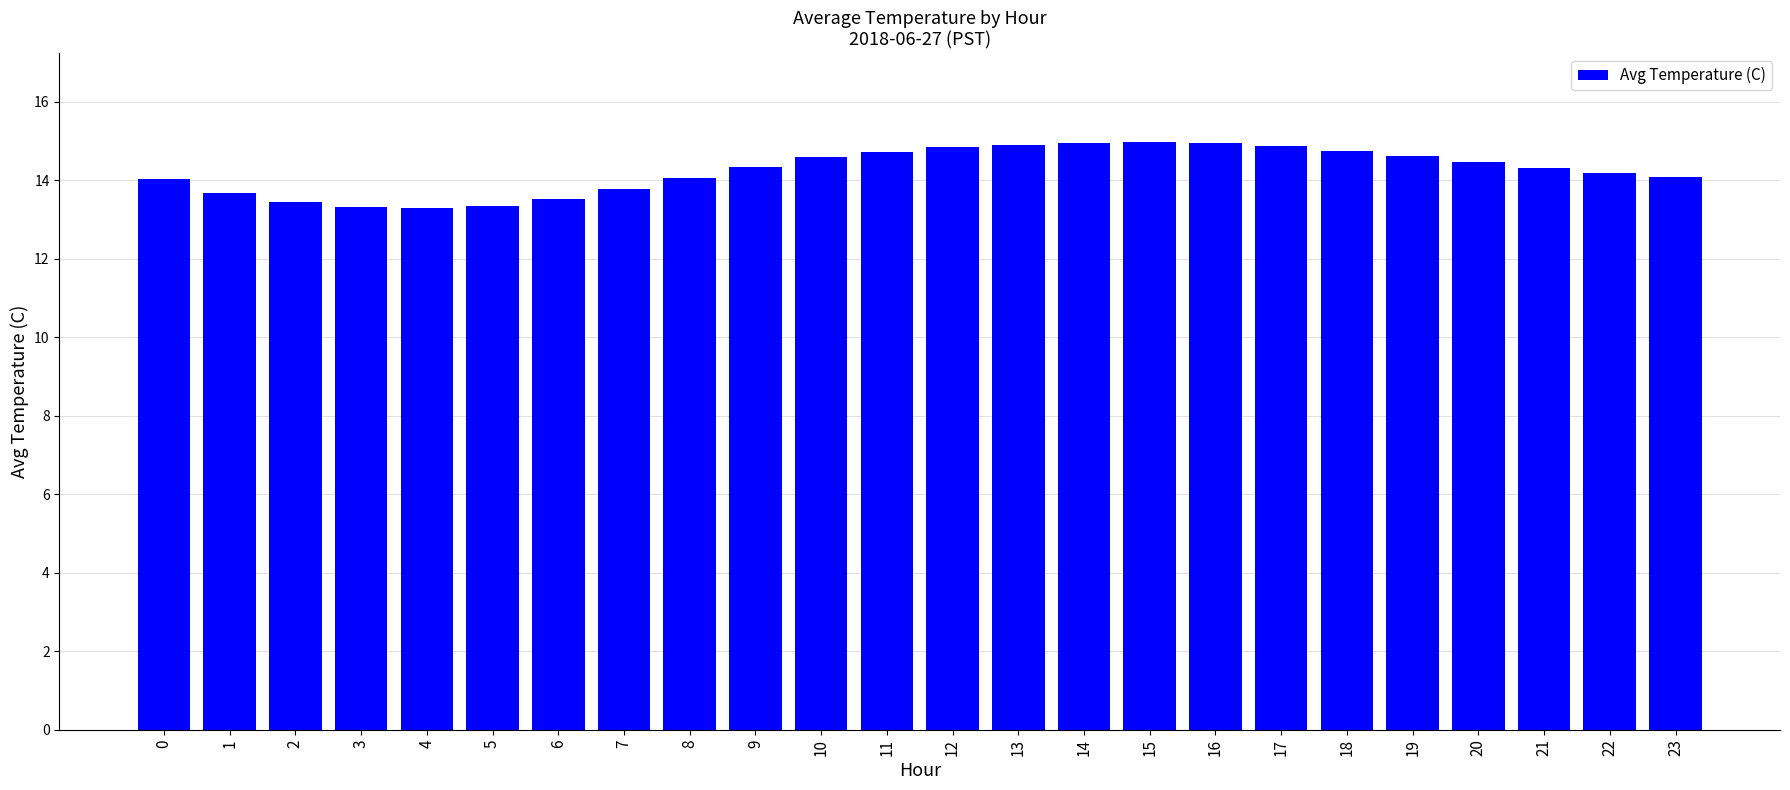

Does the chart contain any negative values?

No